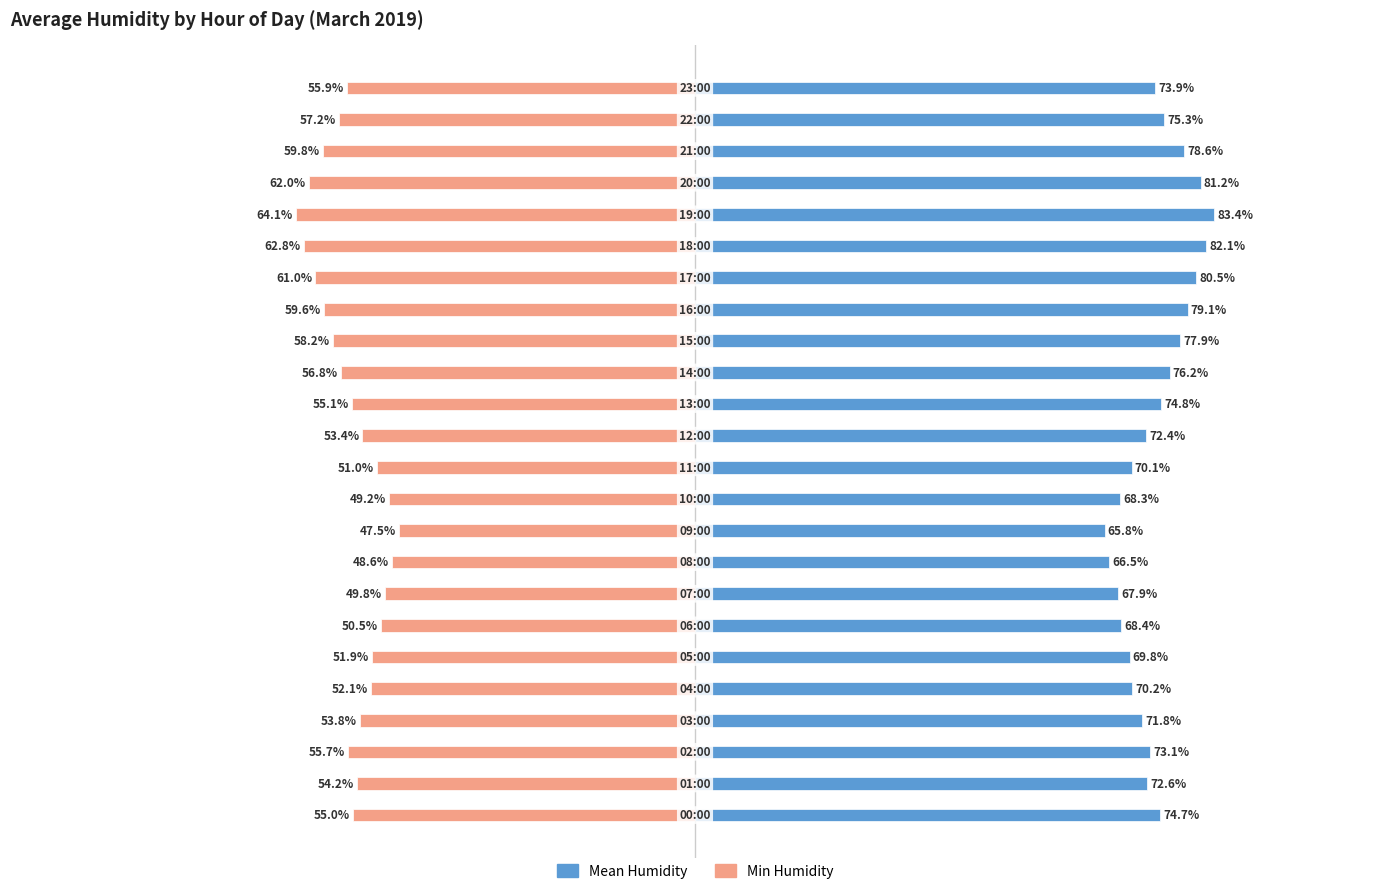

What is the lowest value of the Min Humidity series?

-64.1